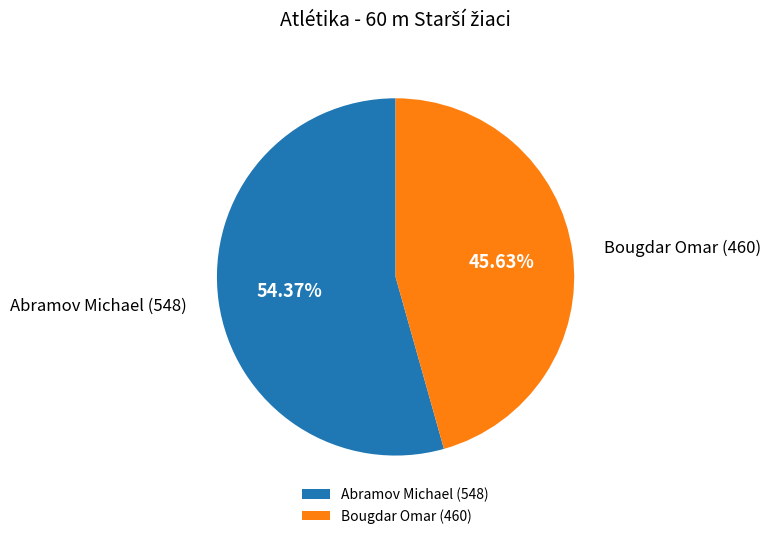

Does Bougdar Omar account for over 50% of the chart?

No